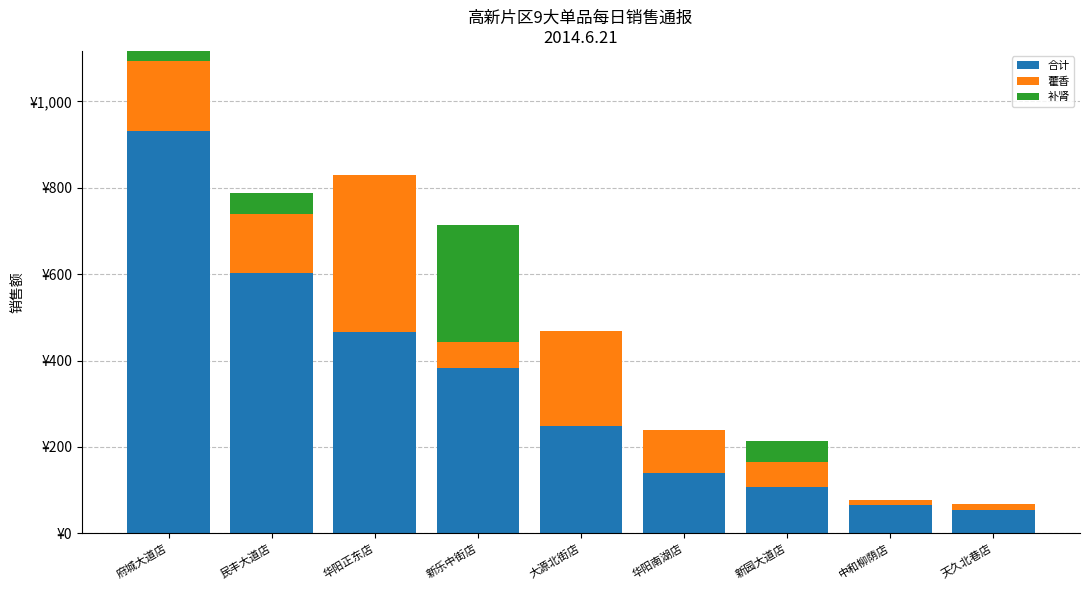

At which label does 合计 first exceed 248?

府城大道店